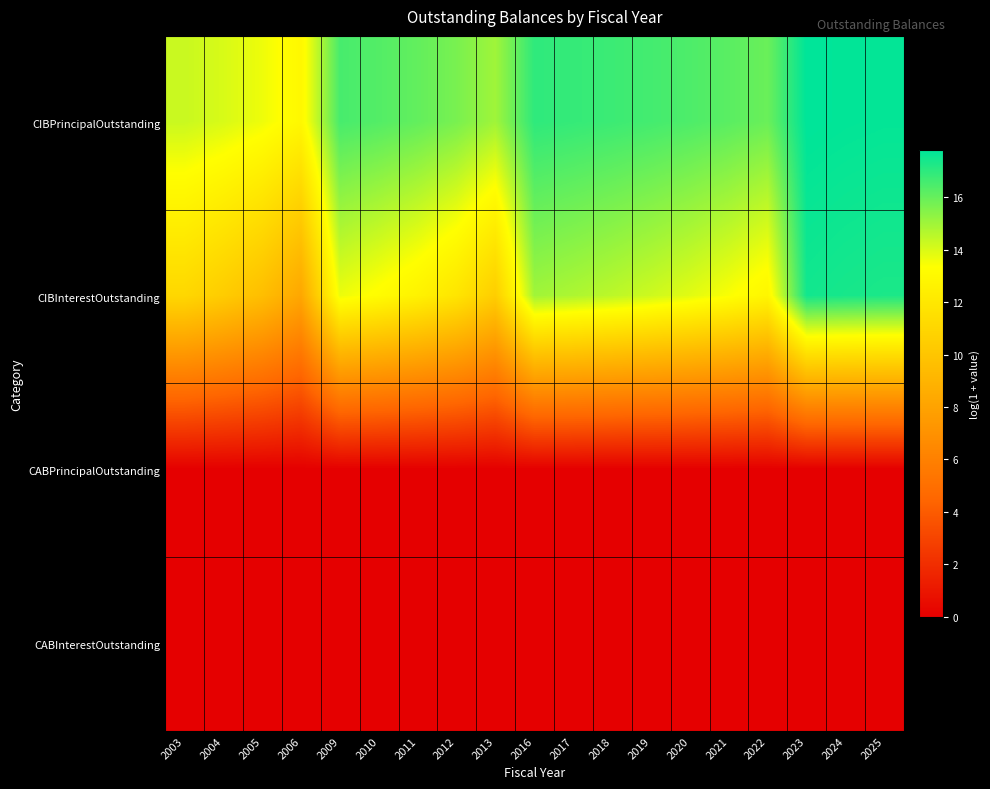

Which has a higher value, 2012 or 2003?

2012